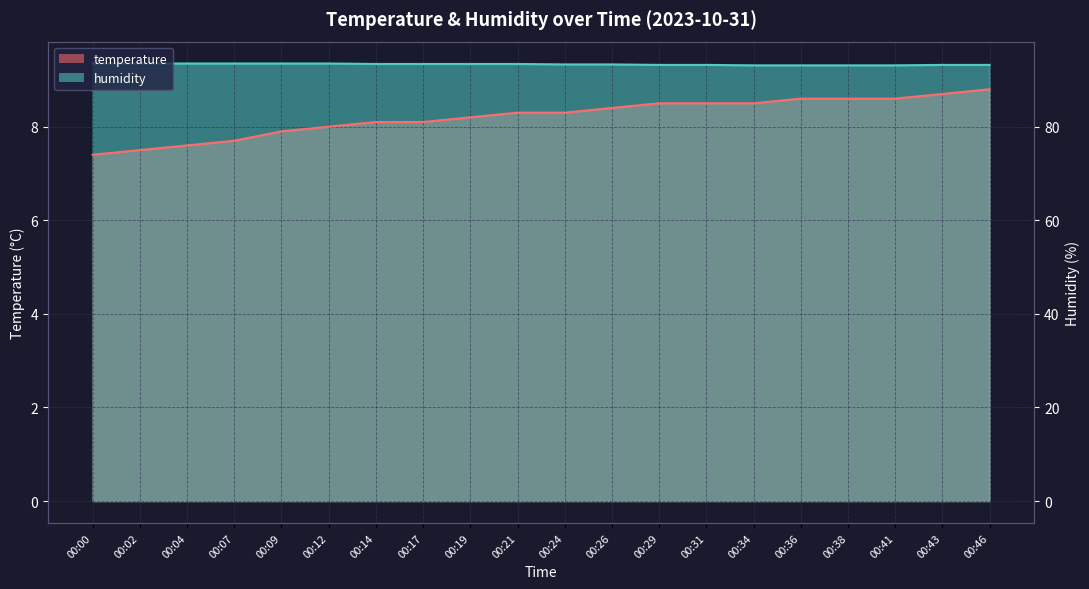

What is the difference between the highest and lowest values at 00:41?

0.7